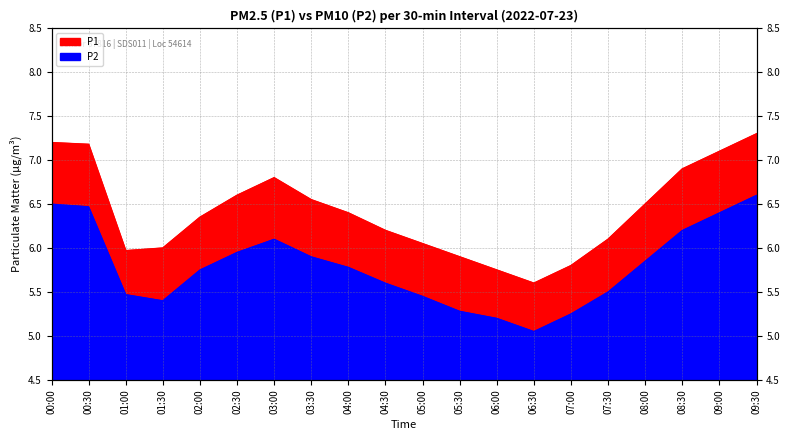

Which series has the widest spread of values?

P1